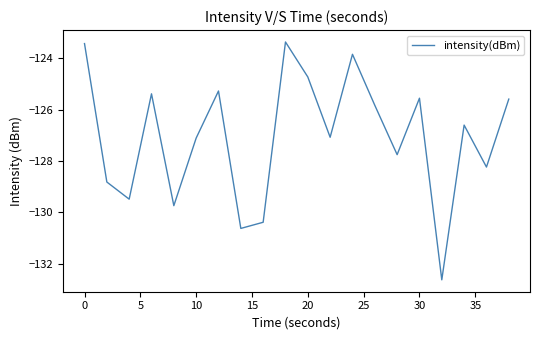

What is the maximum value shown in the chart?

-123.4